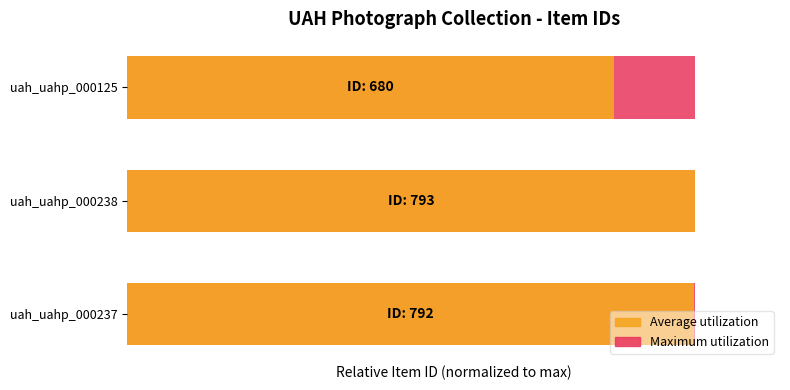

What are all the series names shown in the legend?

Maximum utilization, Average utilization